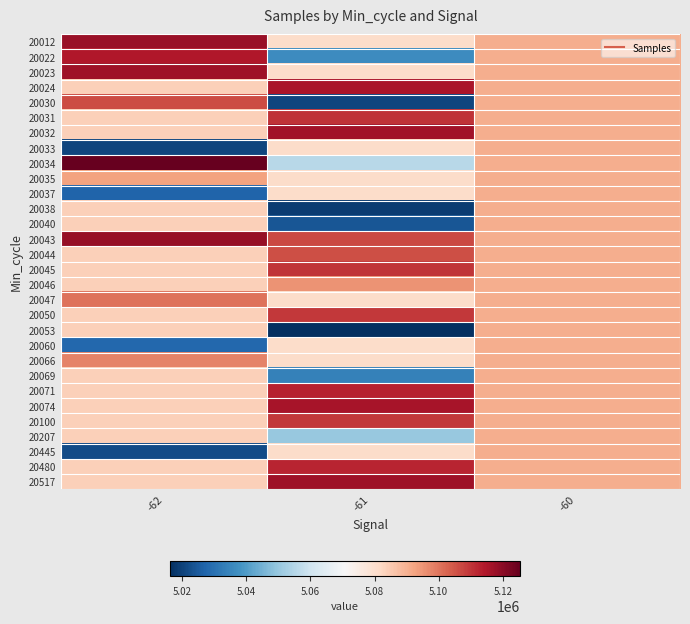

Rank the series at -61 from highest to lowest value.

20517, 20032, 20074, 20024, 20071, 20480, 20031, 20045, 20050, 20100, 20043, 20044, 20046, 20012, 20023, 20033, 20035, 20037, 20047, 20060, 20066, 20445, 20034, 20207, 20022, 20069, 20040, 20030, 20038, 20053